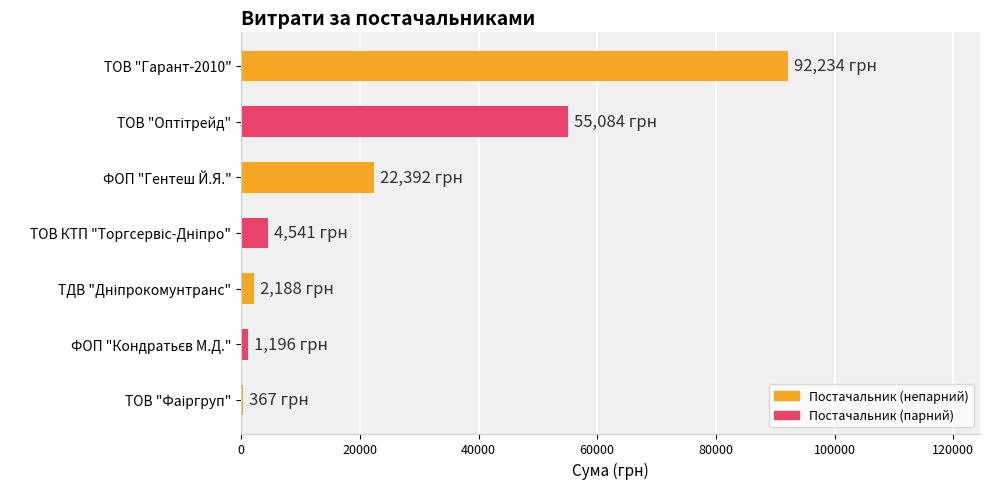

Which label corresponds to the largest value in the chart?

ТОВ "Гарант-2010"